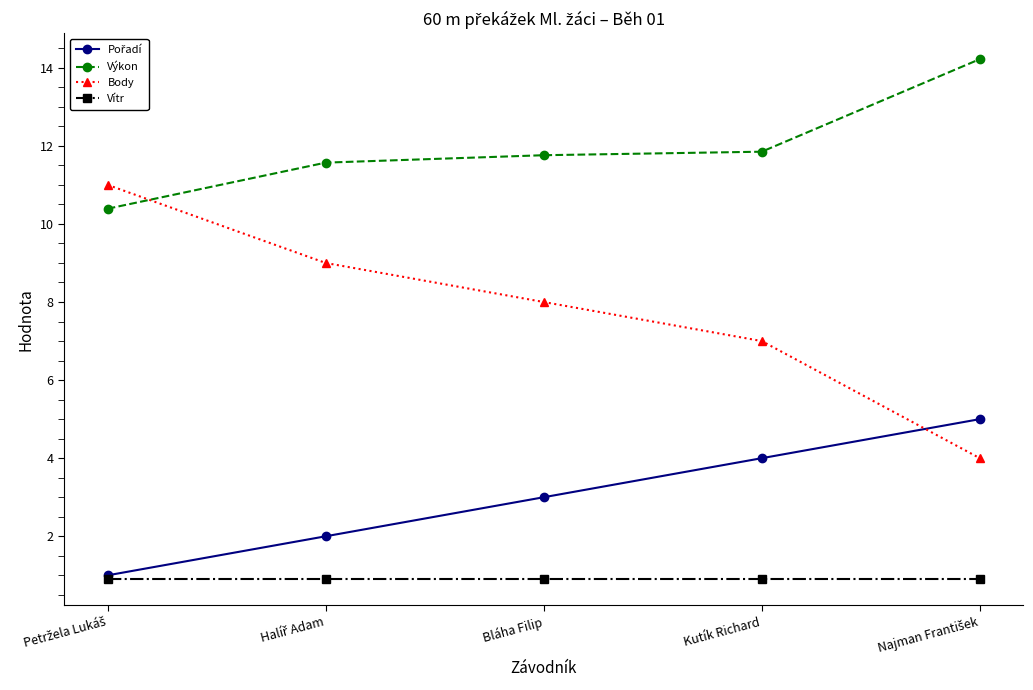

What is the value of the Vítr point at the 2nd from the left?

0.9